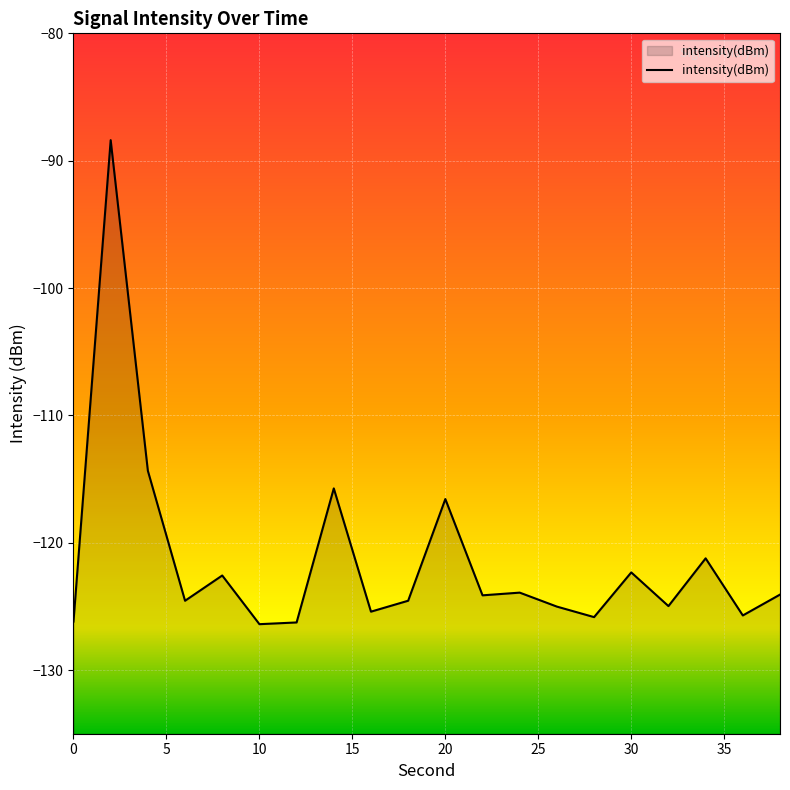

Rank the categories by value from highest to lowest.

2, 4, 14, 20, 34, 30, 8, 24, 38, 22, 18, 6, 32, 26, 16, 36, 28, 0, 12, 10